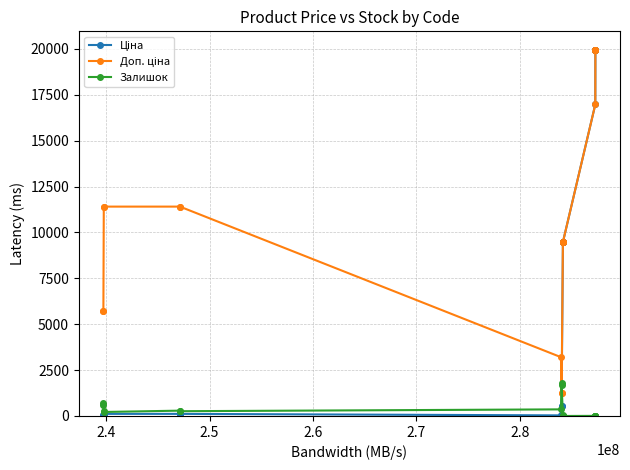

At how many categories does at least one series exceed 13416?

6